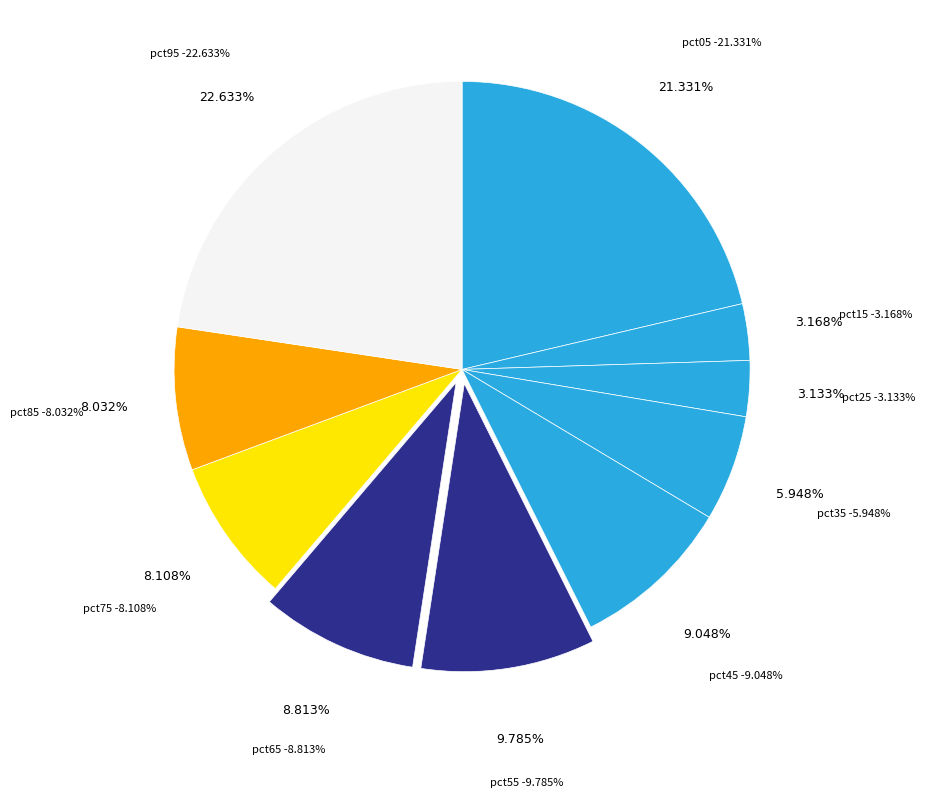

Rank the categories by value from lowest to highest.

pct25, pct15, pct35, pct85, pct75, pct65, pct45, pct55, pct05, pct95